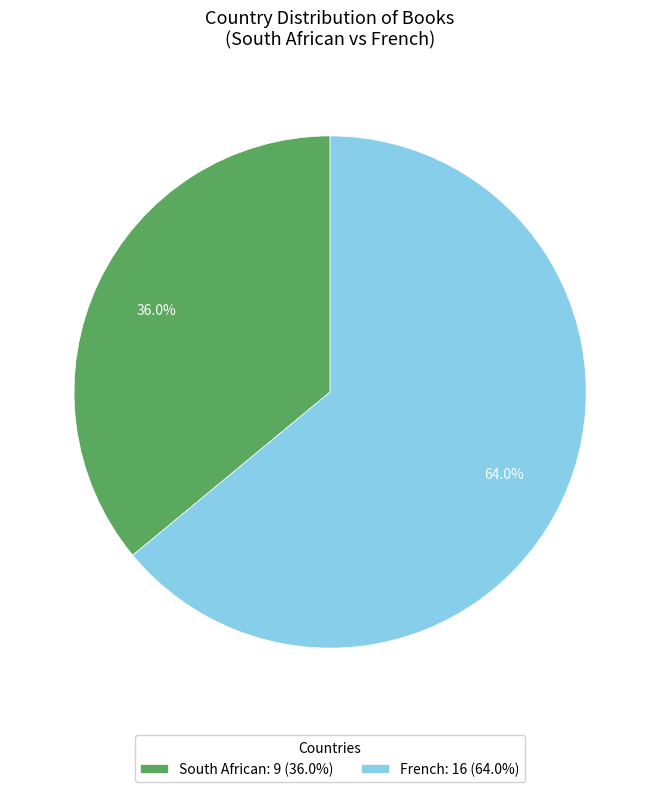

To the nearest percent, what percentage of the pie is French?

64%